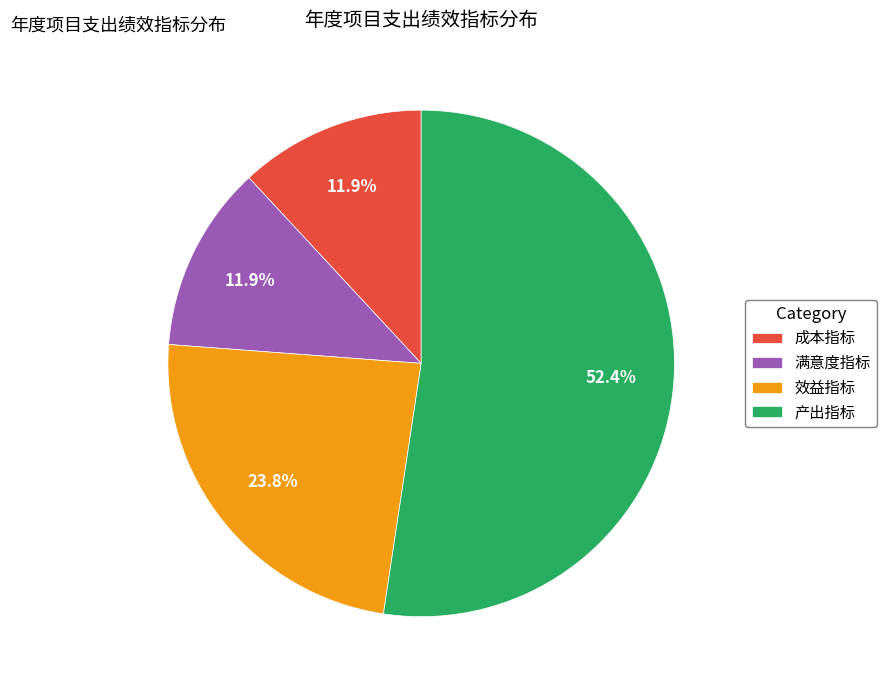

To the nearest percent, what is the combined percentage of 产出指标 and 满意度指标?

64%